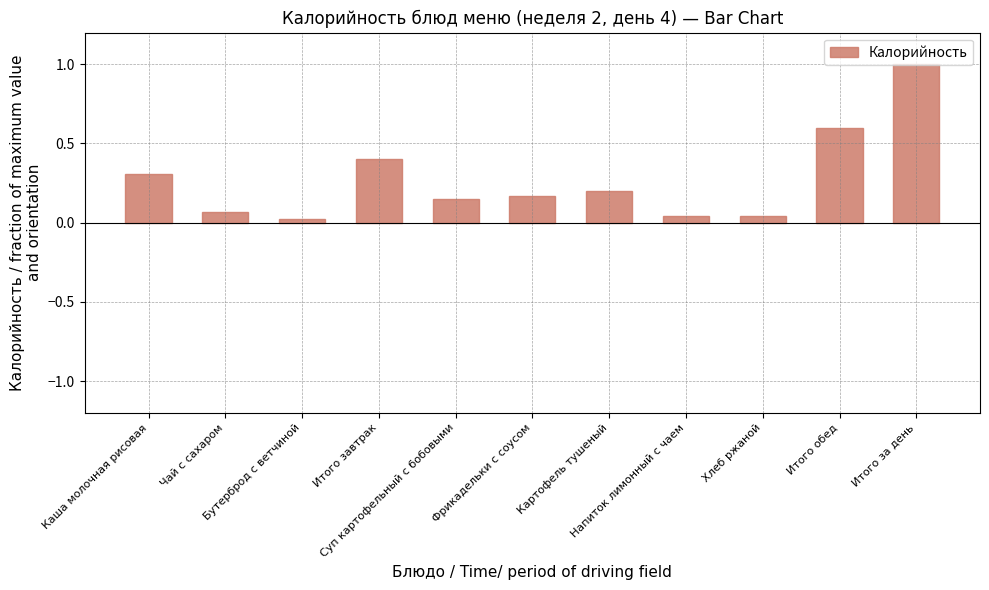

What is the difference between the second highest and minimum values?

0.6